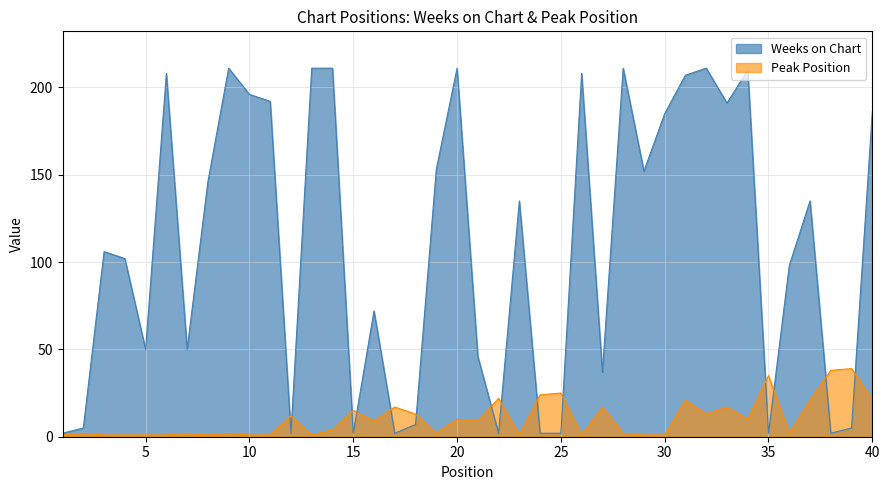

What value does the Weeks on Chart series have at 6, to the nearest 10?

210